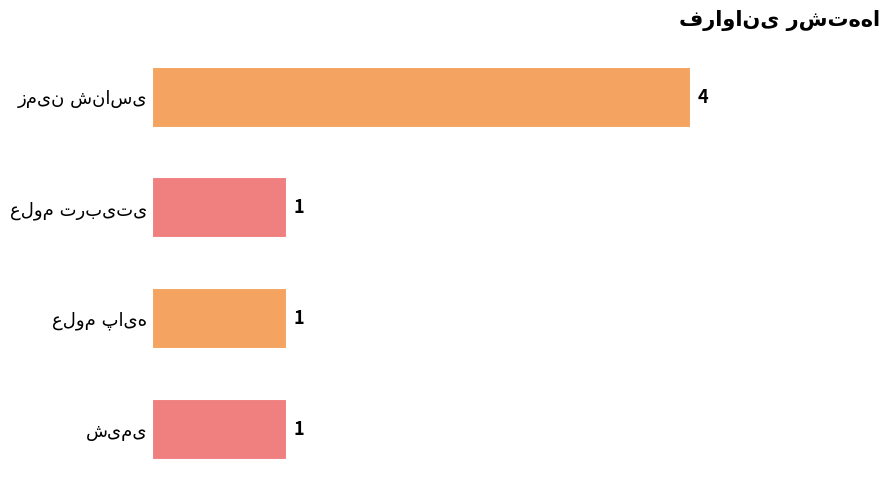

What is the value of the 3rd bar from the top?

1